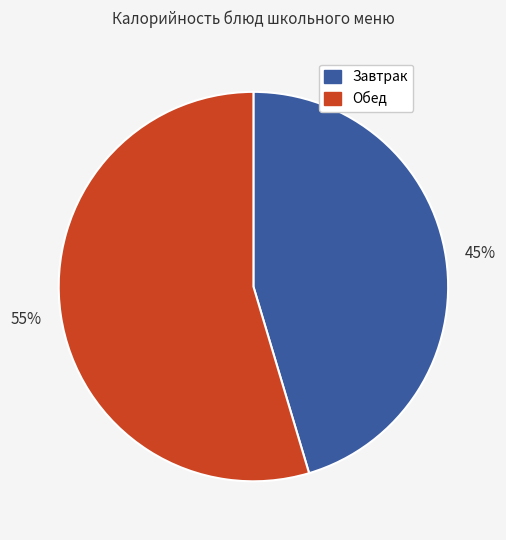

What percentage is the Обед slice, to the nearest percent?

55%